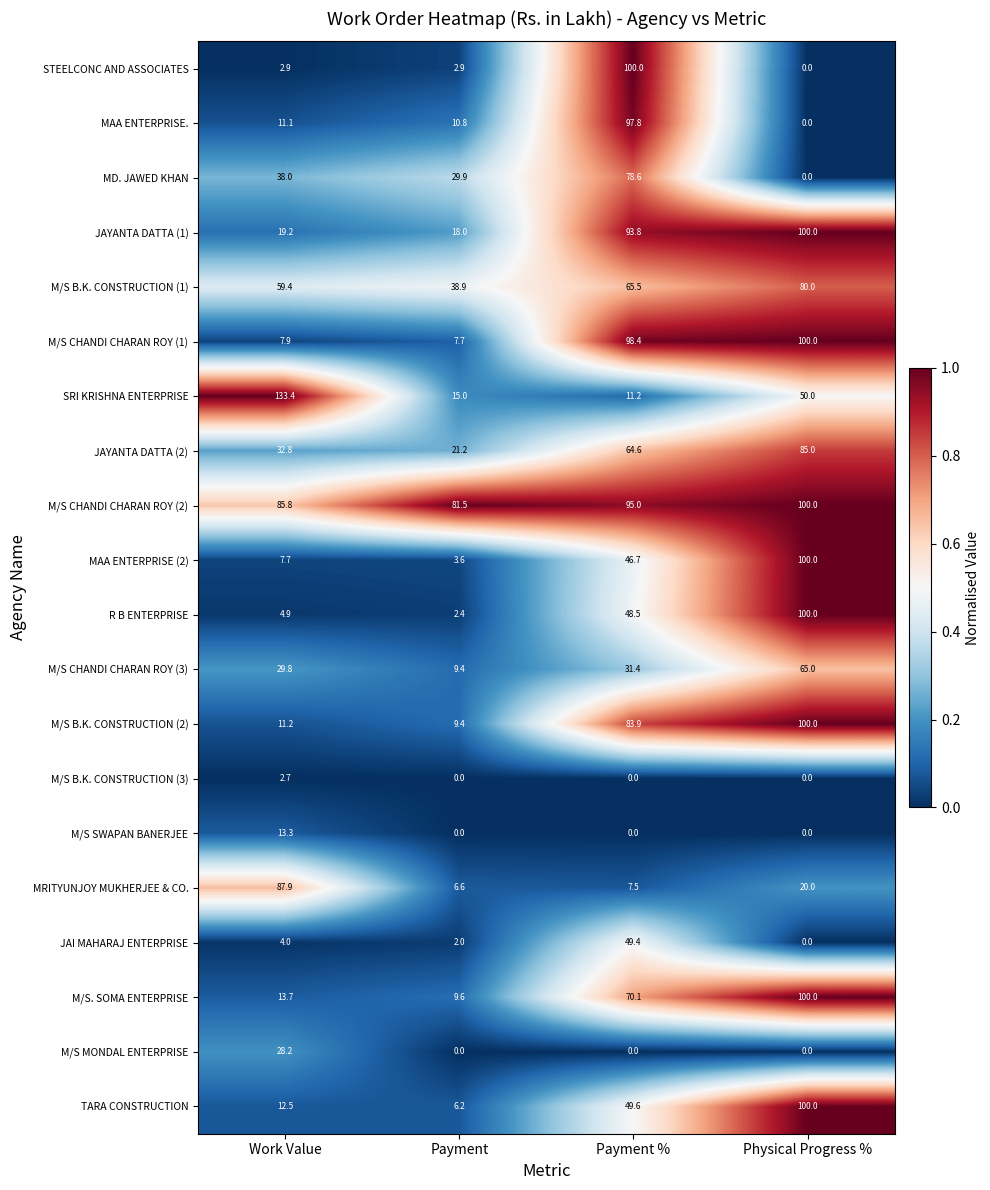

Which series has the largest range (max minus min)?

SRI KRISHNA ENTERPRISE